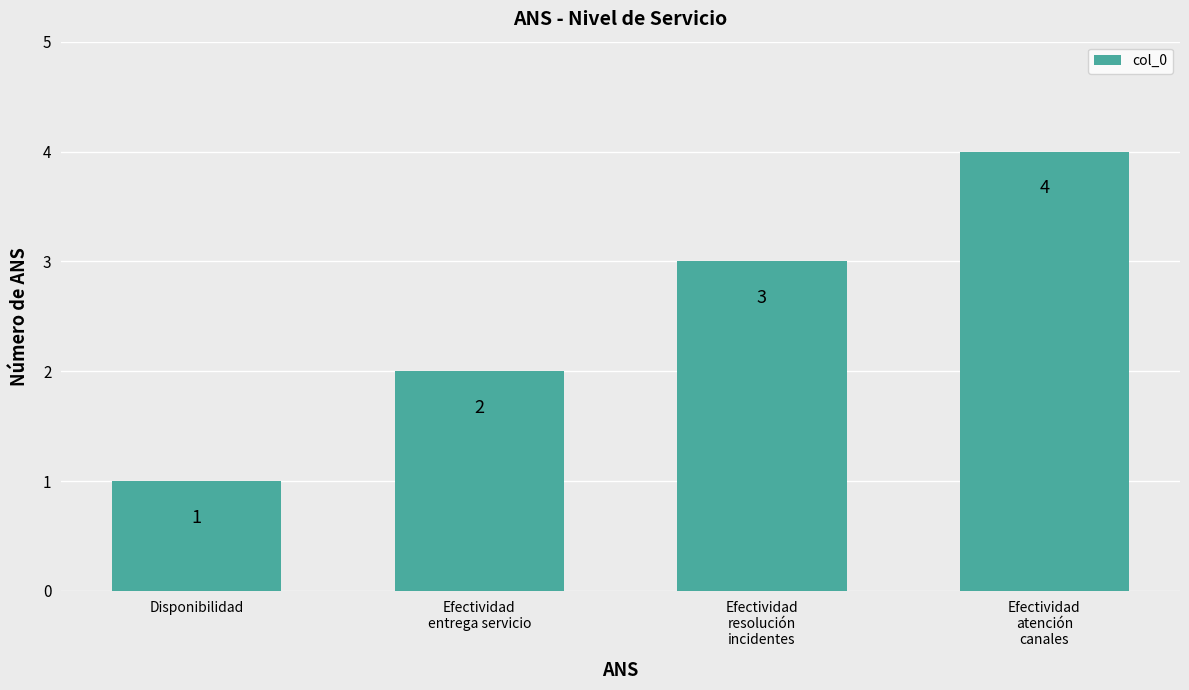

Reading right to left, what are all the values shown in this chart?

4	3	2	1